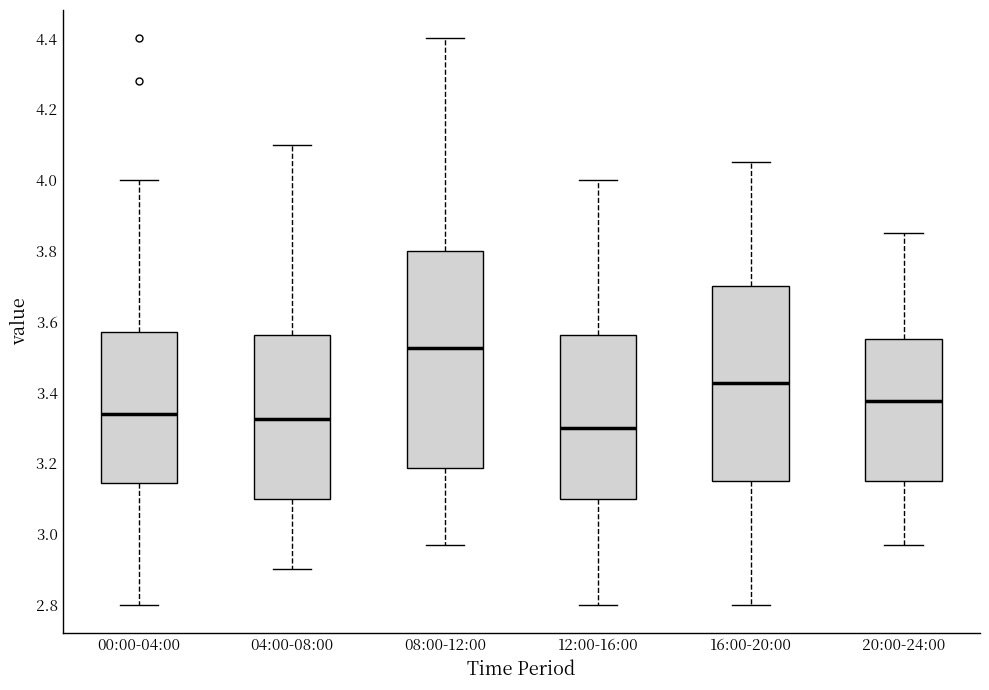

Which box's median line is the highest?

08:00-12:00